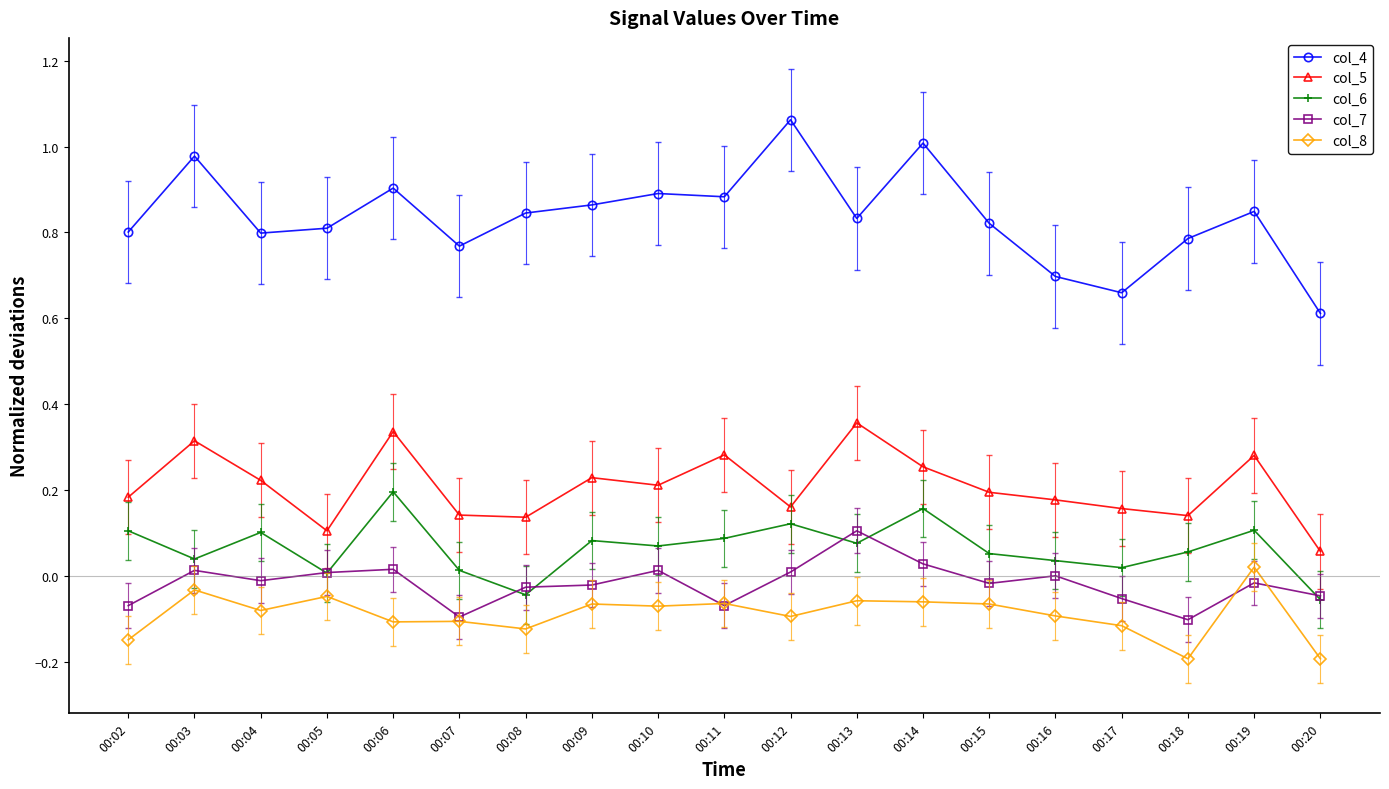

True or false: col_4 and col_8 intersect in this chart.

False